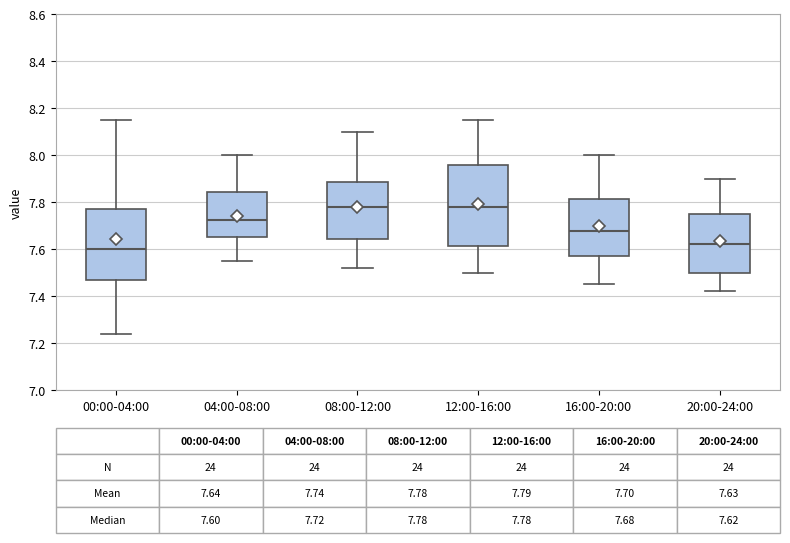

Which box is the tallest, from its lower edge to its upper edge?

12:00-16:00